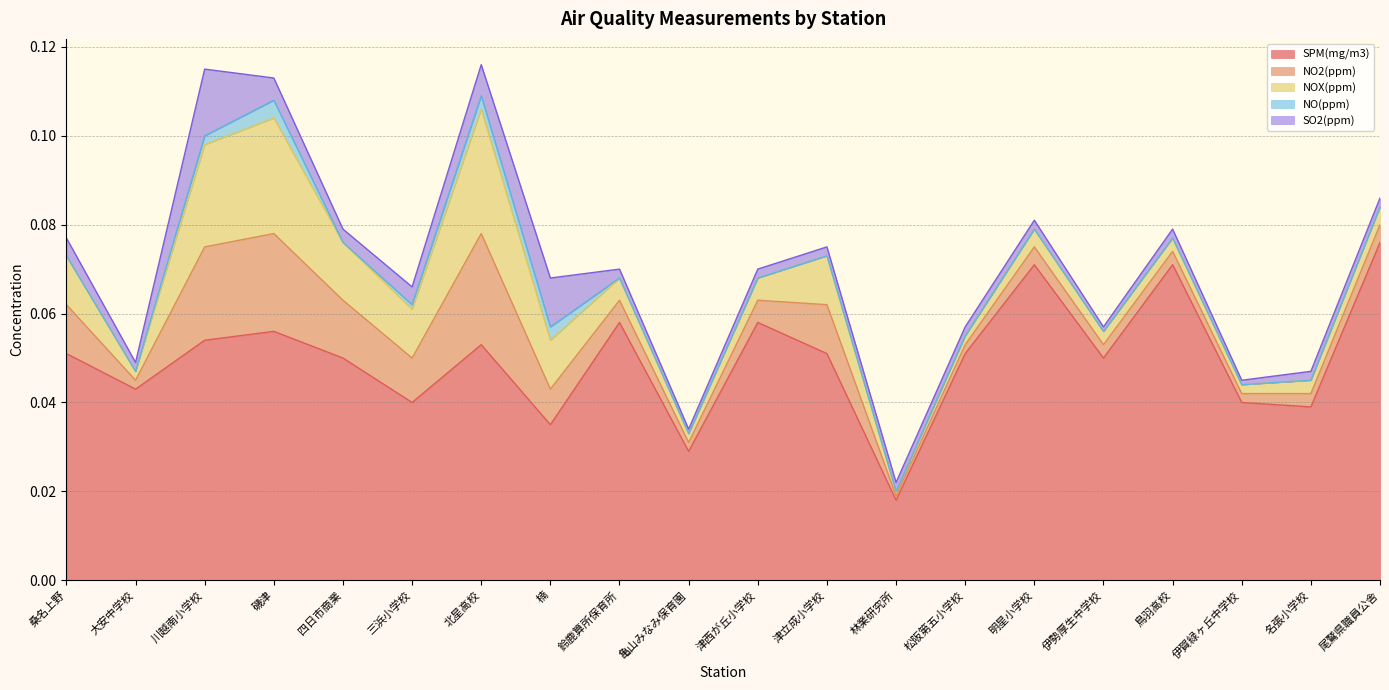

True or false: NOX(ppm) and NO2(ppm) cross at least once.

False